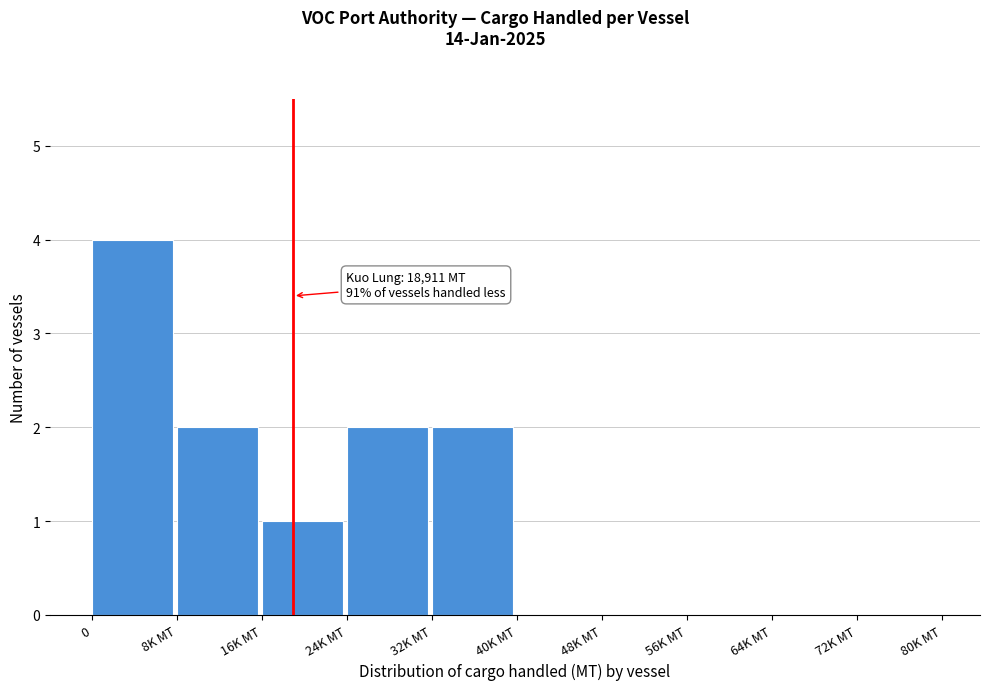

Reading left to right, what are all the values shown in this chart?

0=4	8K MT=2	16K MT=1	24K MT=2	32K MT=2	40K MT=0	48K MT=0	56K MT=0	64K MT=0	72K MT=0